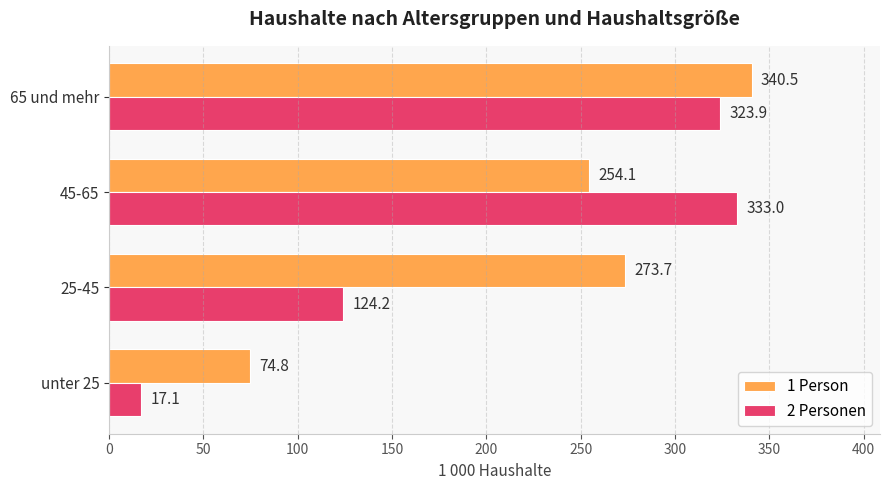

How many data points in 1 Person are less than 273?

2